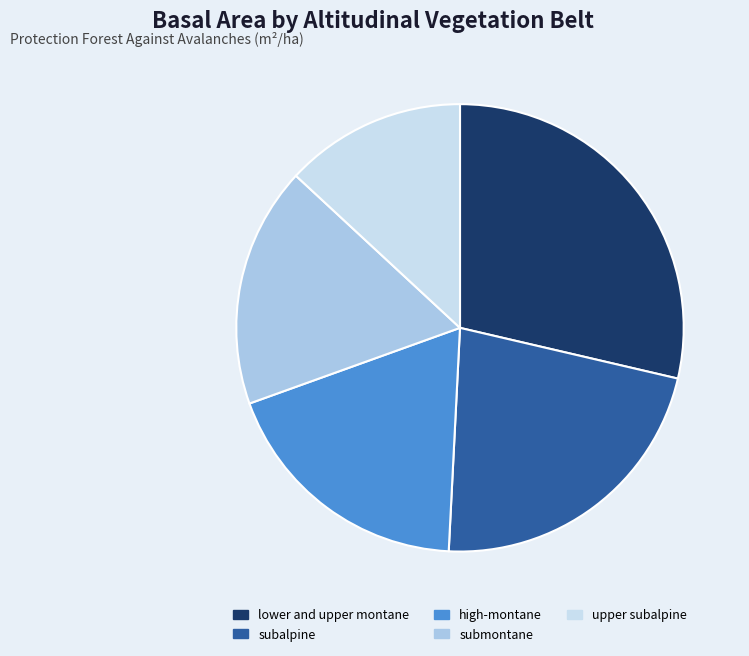

Count the number of slices in the pie.

5